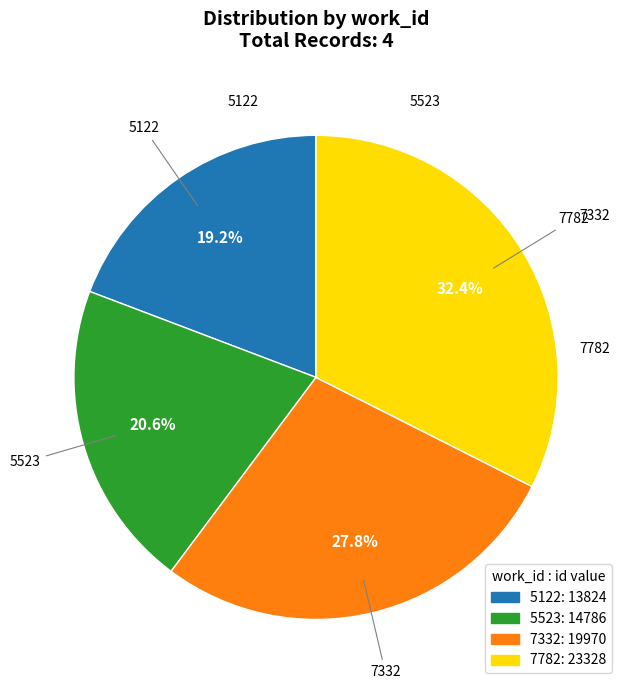

How many slices are in this pie chart?

4